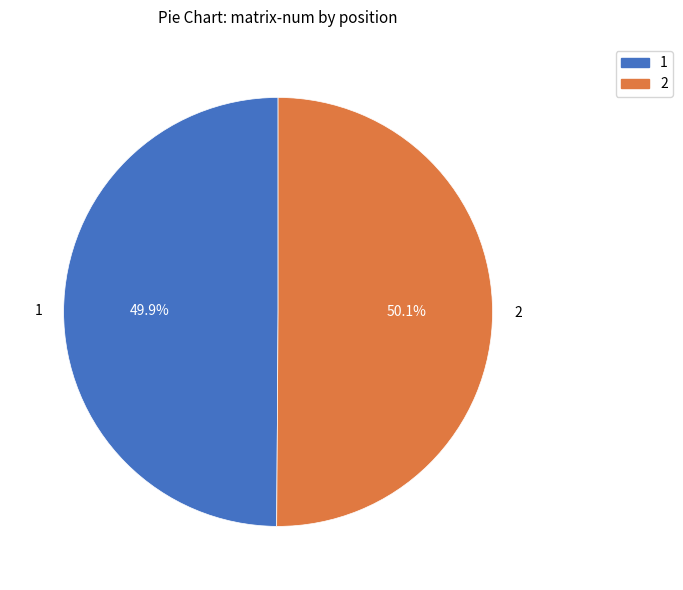

To the nearest percent, what percentage of the pie is 1?

50%